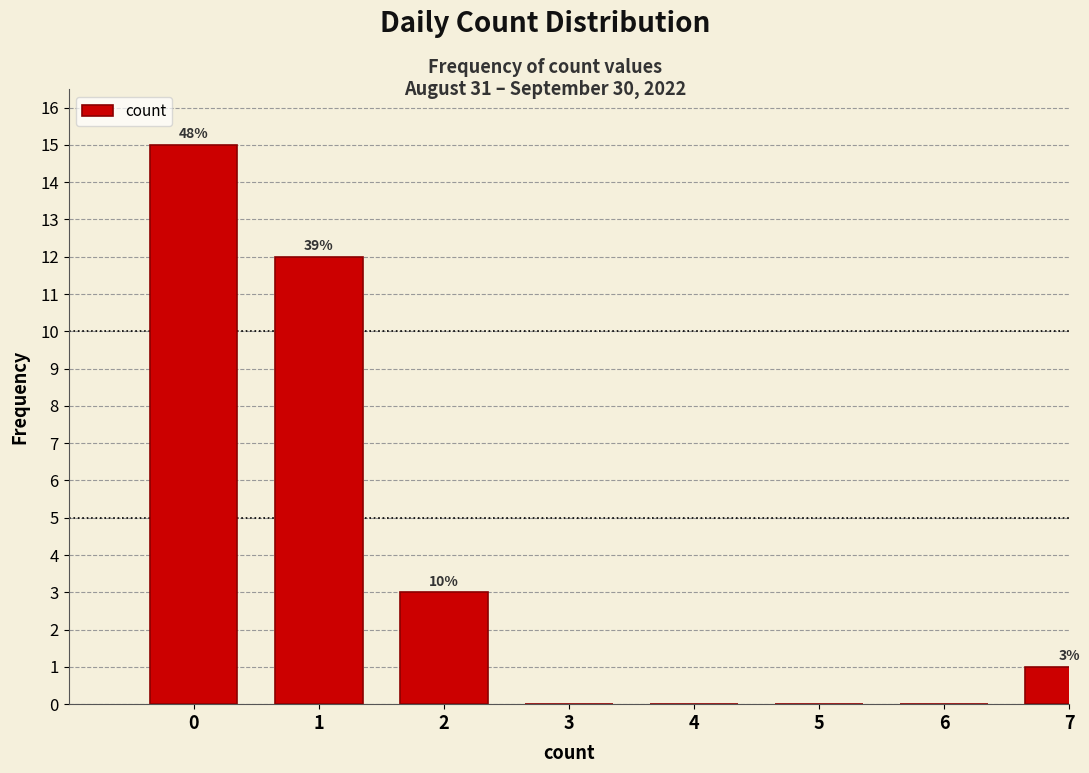

Are the bars horizontal?

No